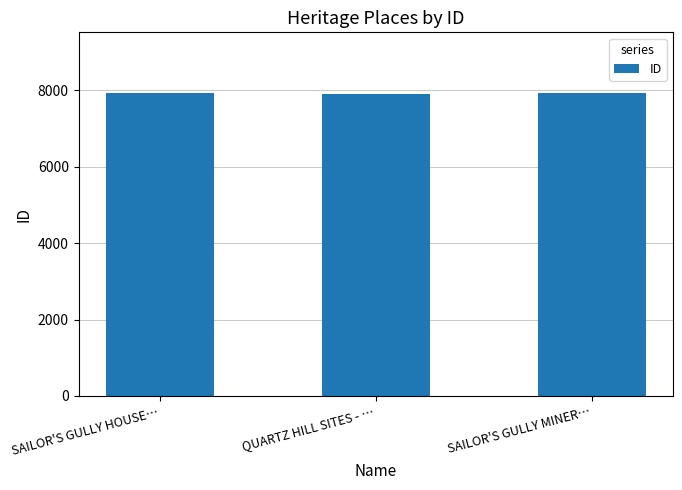

How many data points are less than 7925?

1